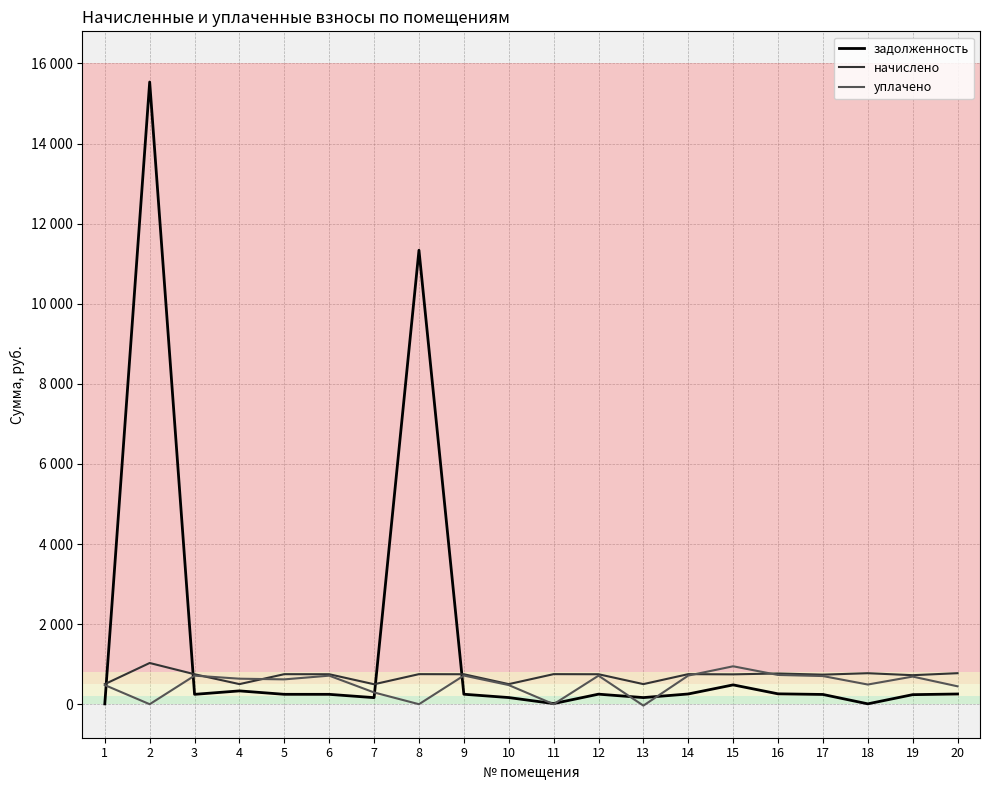

Reading left to right, list all the values displayed in this chart.

задолженность: 8.0	15536.4	246.4	332.6	247.0	246.4	164.1	11335.3	249.0	166.2	15.9	250.8	165.2	255.7	482.7	258.9	243.4	9.1	238.6	255.0
начислено: 501.8	1029.1	748.4	501.8	750.1	748.4	498.4	750.8	748.4	501.8	750.8	748.4	501.8	750.8	745.7	767.2	738.2	774.0	724.6	774.5
уплачено: 477.6	0.0	712.8	637.2	620.2	712.8	293.5	0.0	715.4	477.9	0.0	712.8	-35.0	715.1	947.0	730.6	703.1	491.4	690.1	447.0